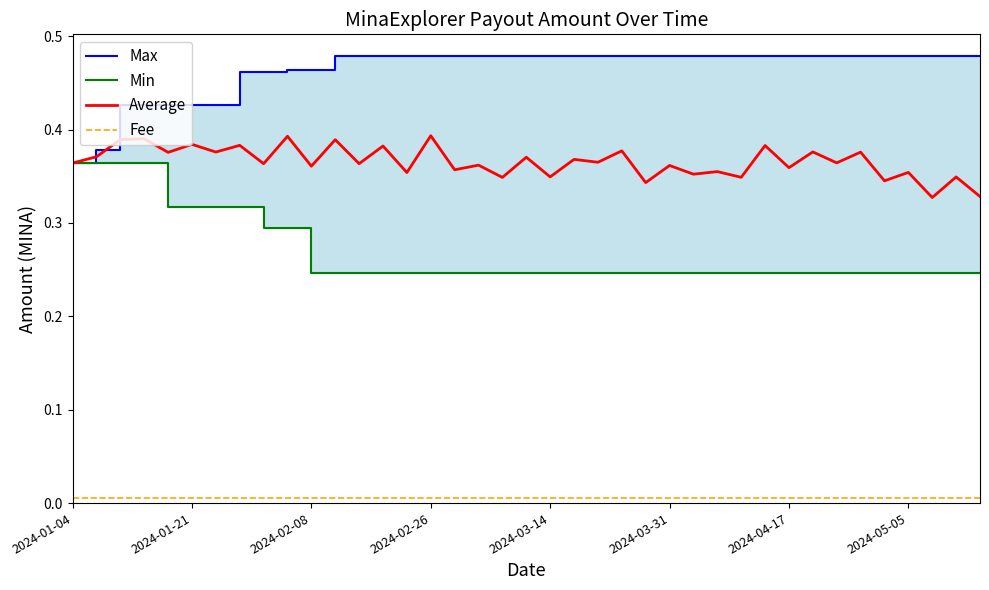

Reading left to right, list all the values displayed in this chart.

Max: 0.4	0.4	0.4	0.4	0.4	0.4	0.4	0.5	0.5	0.5	0.5	0.5	0.5	0.5	0.5	0.5	0.5	0.5	0.5	0.5	0.5	0.5	0.5	0.5	0.5	0.5	0.5	0.5	0.5	0.5	0.5	0.5	0.5	0.5	0.5	0.5	0.5	0.5	0.5
Min: 0.4	0.4	0.4	0.4	0.3	0.3	0.3	0.3	0.3	0.3	0.2	0.2	0.2	0.2	0.2	0.2	0.2	0.2	0.2	0.2	0.2	0.2	0.2	0.2	0.2	0.2	0.2	0.2	0.2	0.2	0.2	0.2	0.2	0.2	0.2	0.2	0.2	0.2	0.2
Average: 0.4	0.4	0.4	0.4	0.4	0.4	0.4	0.4	0.4	0.4	0.4	0.4	0.4	0.4	0.4	0.4	0.4	0.4	0.3	0.4	0.3	0.4	0.4	0.4	0.3	0.4	0.4	0.4	0.3	0.4	0.4	0.4	0.4	0.4	0.3	0.4	0.3	0.3	0.3
Fee: 0.0	0.0	0.0	0.0	0.0	0.0	0.0	0.0	0.0	0.0	0.0	0.0	0.0	0.0	0.0	0.0	0.0	0.0	0.0	0.0	0.0	0.0	0.0	0.0	0.0	0.0	0.0	0.0	0.0	0.0	0.0	0.0	0.0	0.0	0.0	0.0	0.0	0.0	0.0